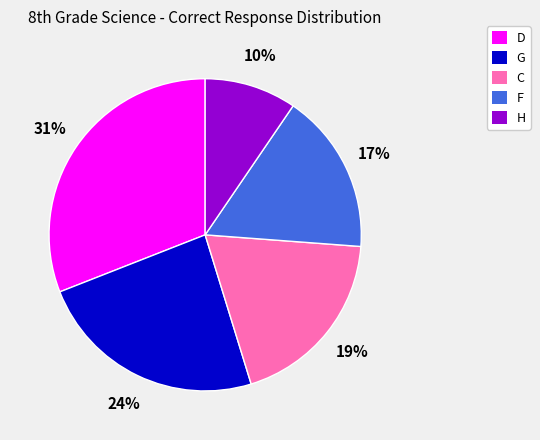

To the nearest percent, what is the difference between the largest and smallest slice percentages?

21%